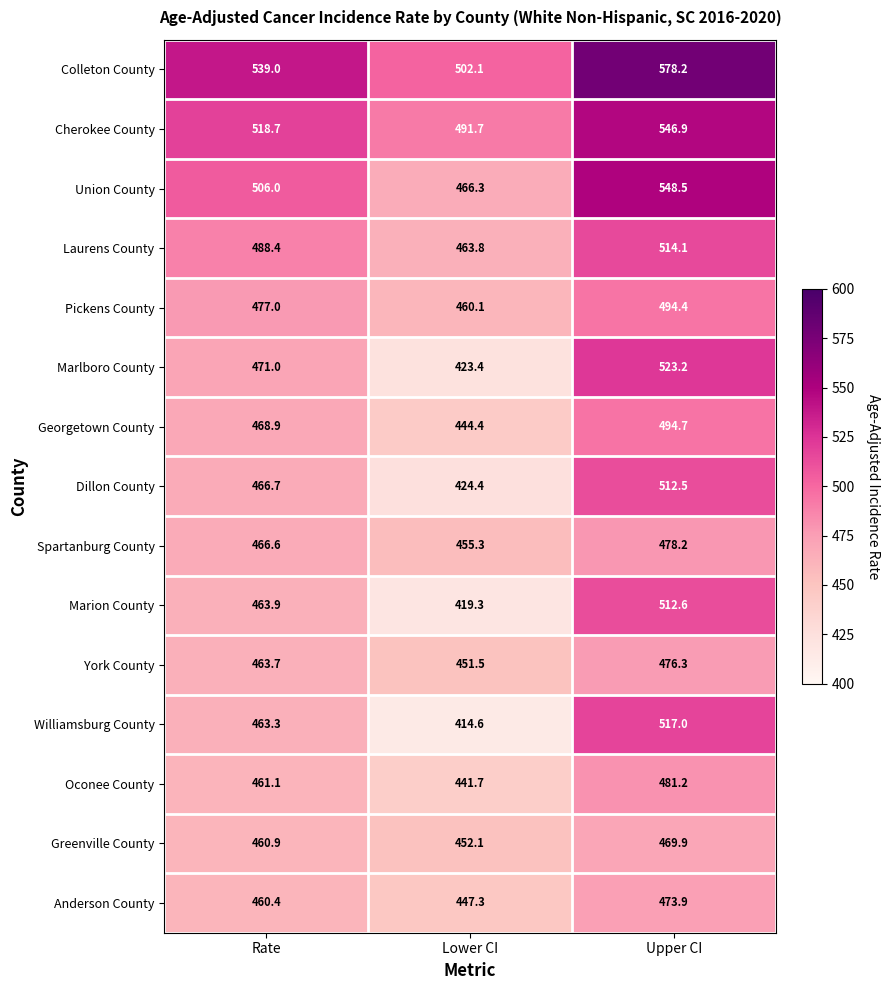

What is the average value of the Pickens County series?

477.2